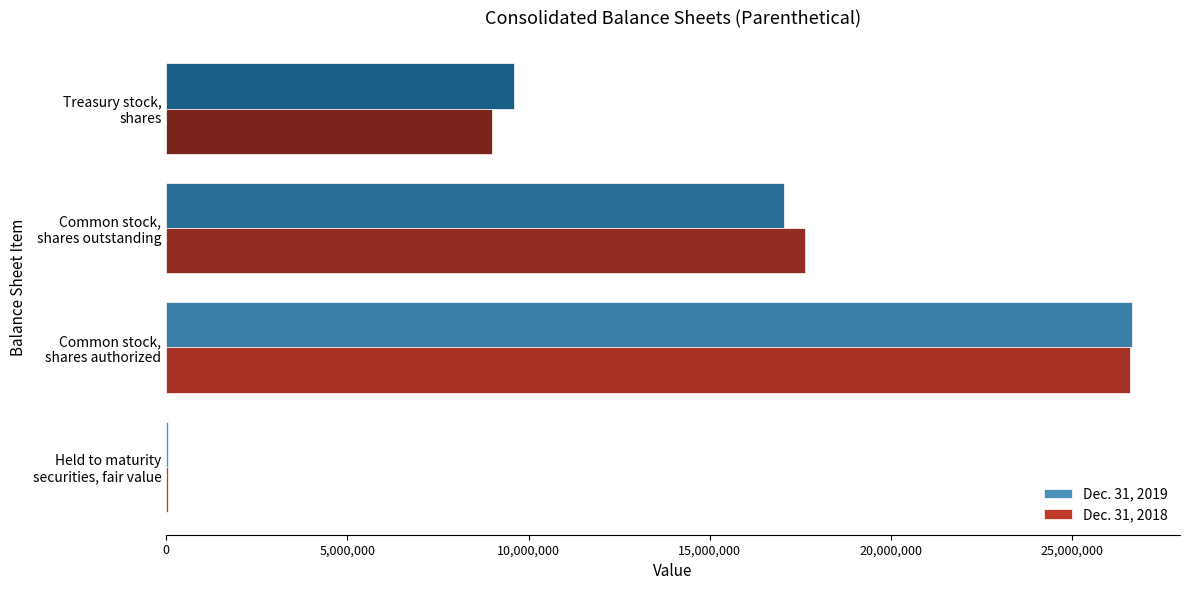

What are all the series names shown in the legend?

Dec. 31, 2019, Dec. 31, 2018